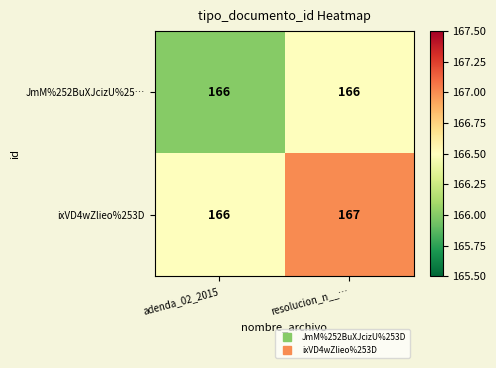

Between adenda_02_2015 and resolucion_n__…, which series saw the biggest shift?

ixVD4wZlieo%253D